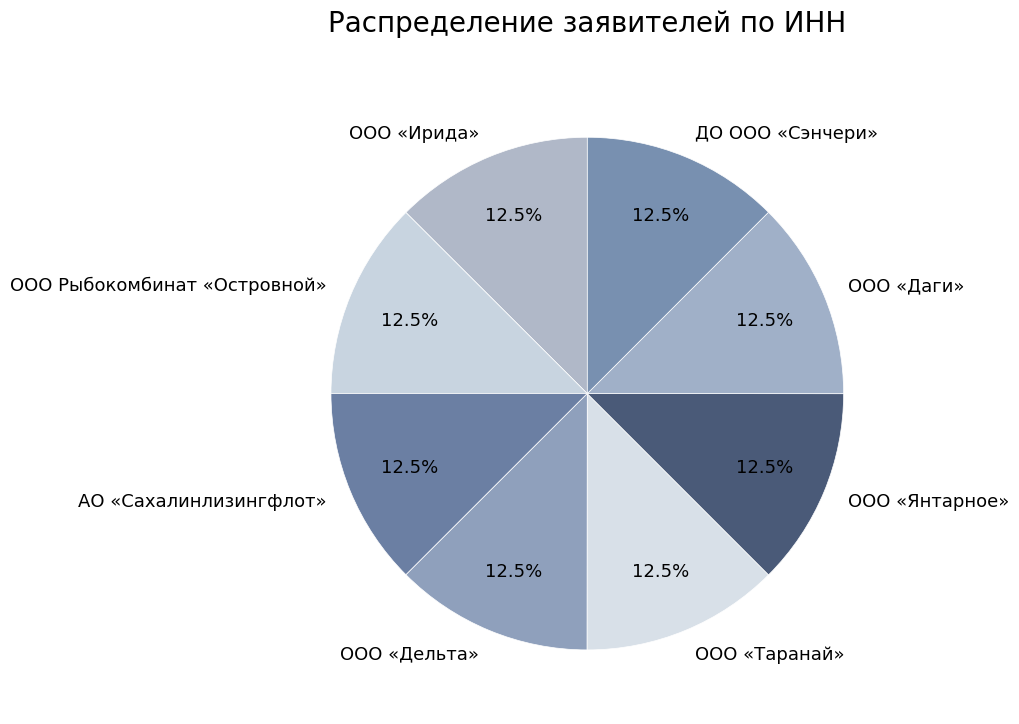

Count the number of slices in the pie.

8